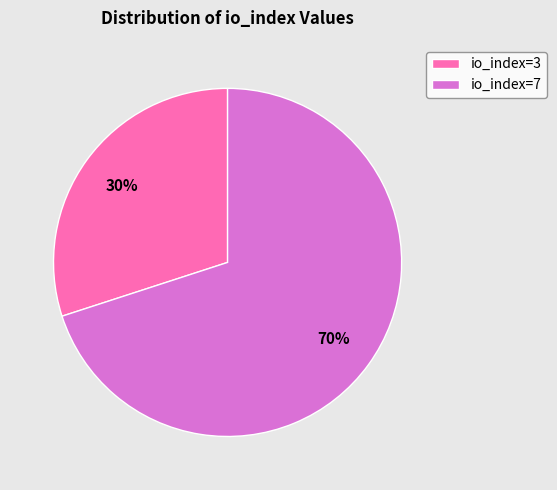

Approximately how many times larger is the value at io_index=3 compared to io_index=7?

0.4